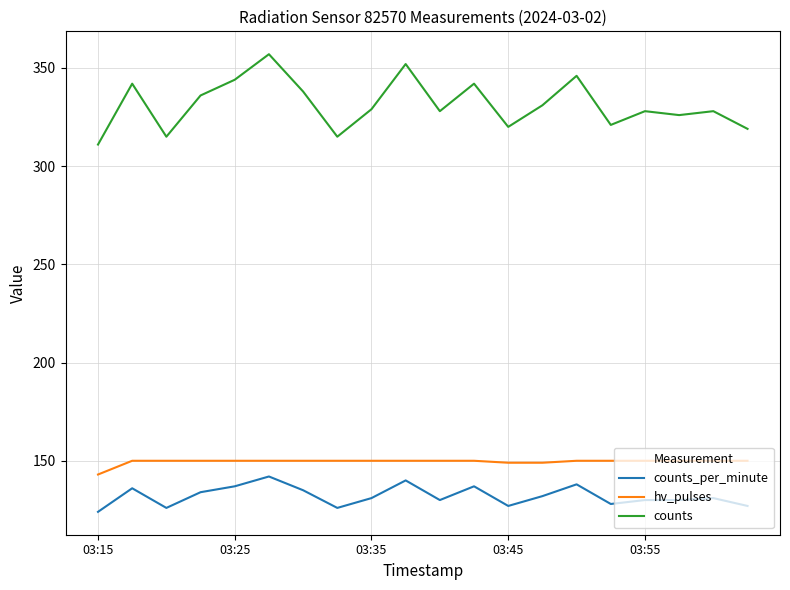

Which series has the largest range (max minus min)?

counts